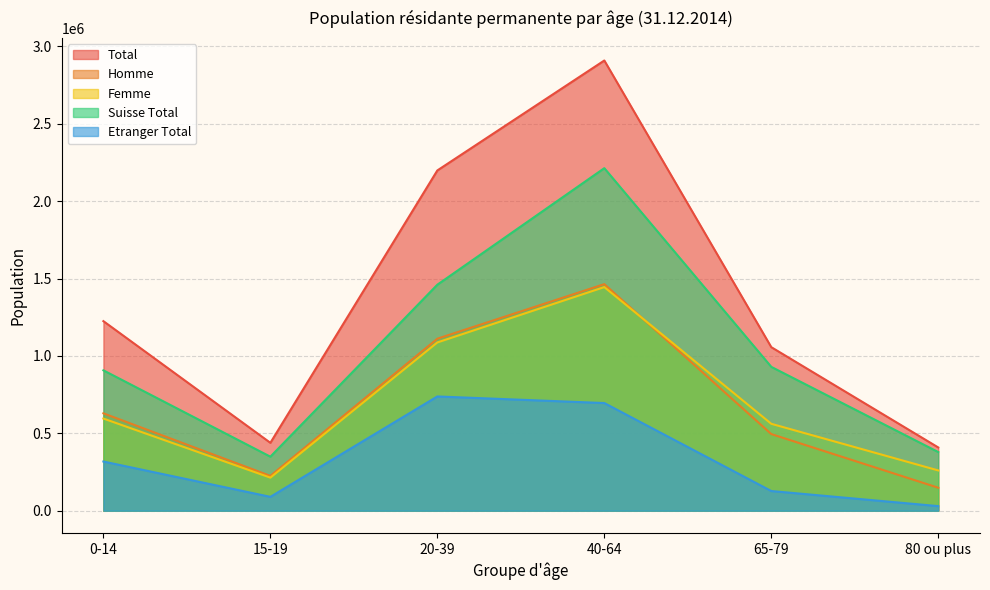

At 15-19, list the series in order from largest to smallest.

Total, Suisse Total, Homme, Femme, Etranger Total